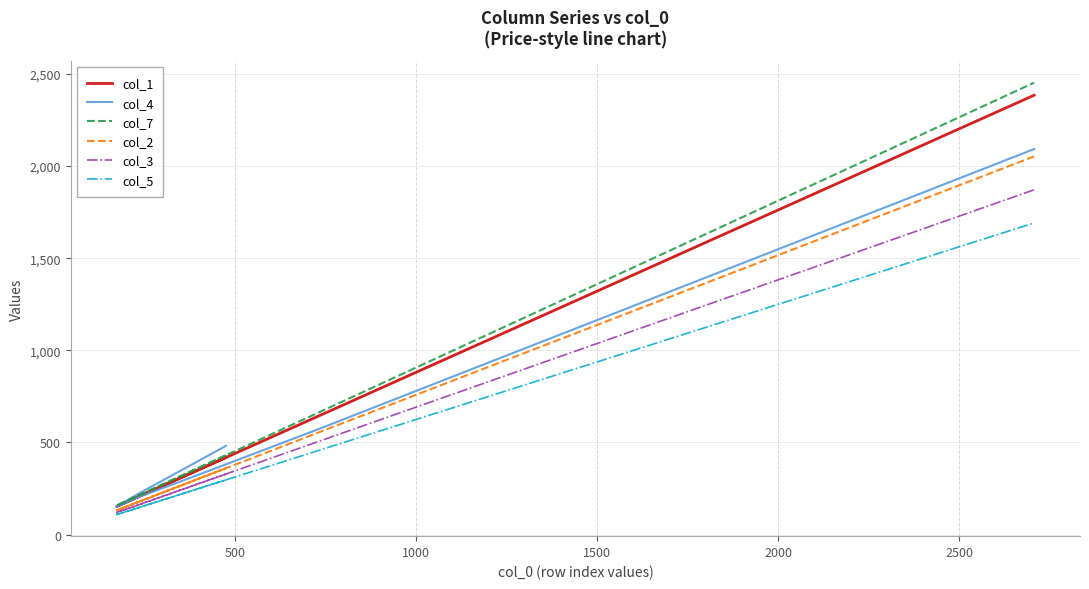

What is the maximum value shown in the chart?

2452